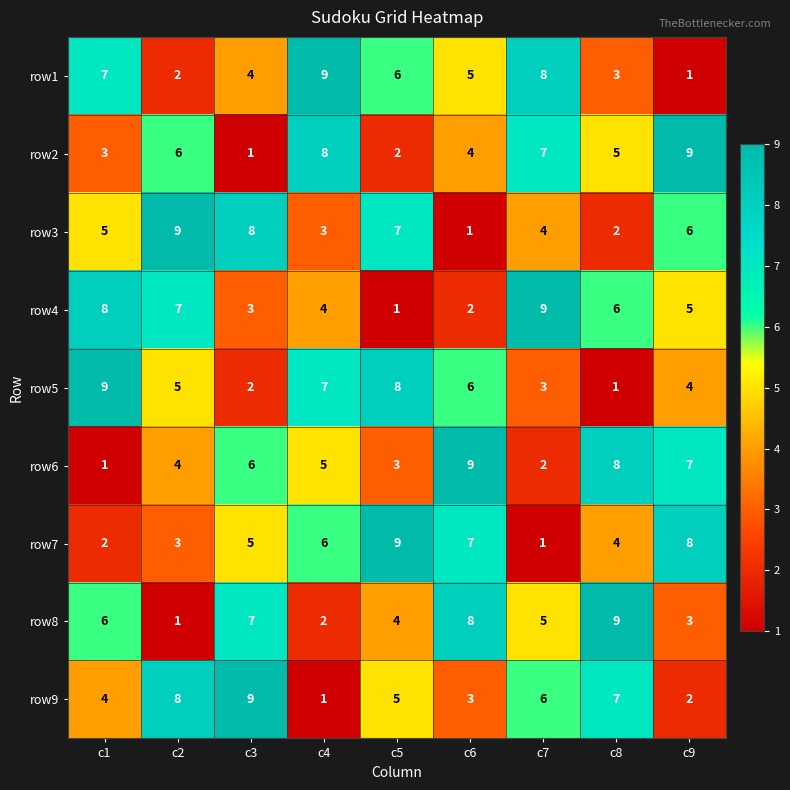

What is the total value across all series at c7?

45